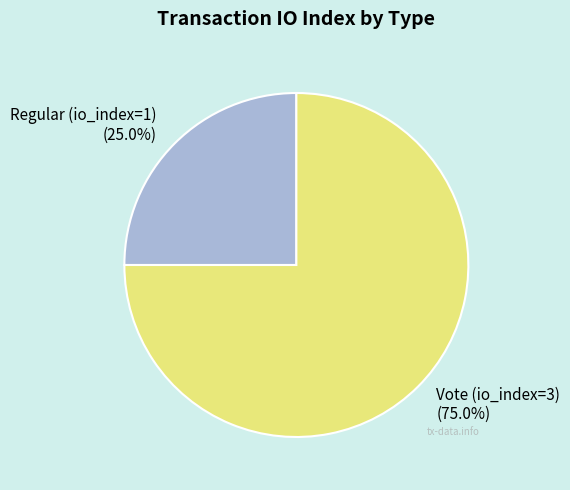

To the nearest percent, what portion does Vote (io_index=3) represent?

75%